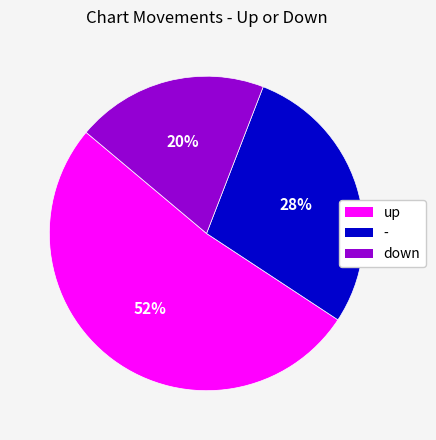

To the nearest percent, what is the difference between the largest and smallest slice percentages?

32%